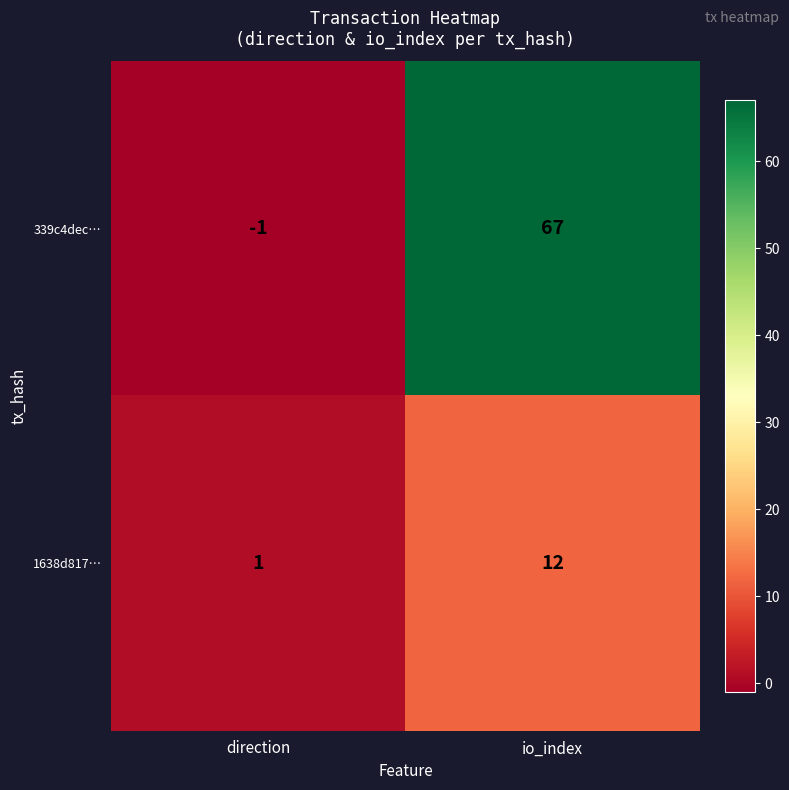

What value does the 1638d817… series have at io_index?

12